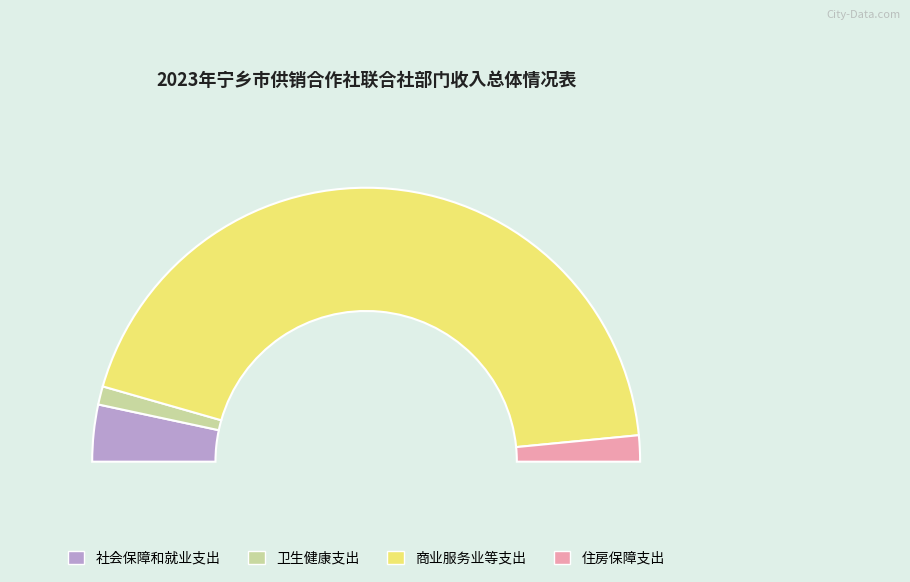

Is it true that 商业服务业等支出 is 88% of the pie?

True